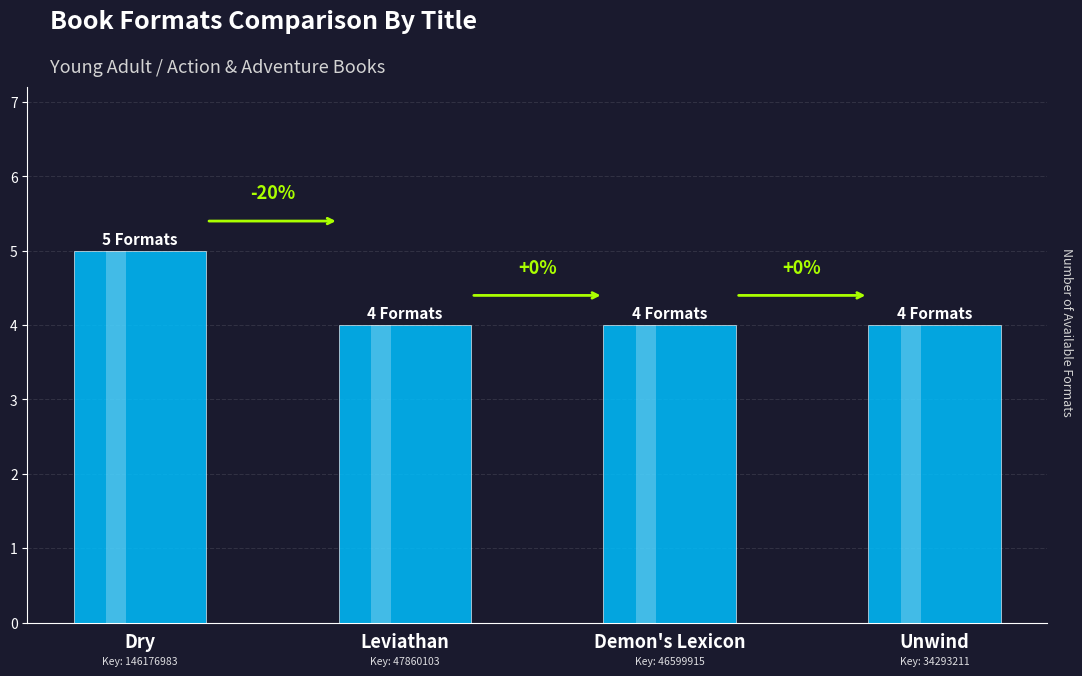

What is the maximum value shown in the chart?

5